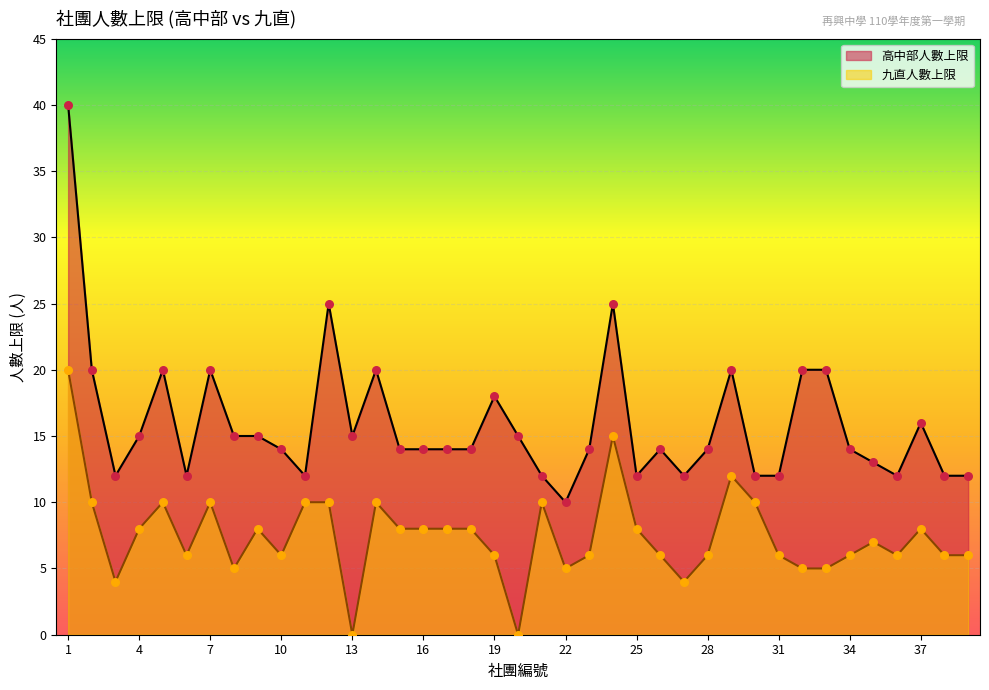

Which series reaches the minimum Y coordinate?

九直人數上限